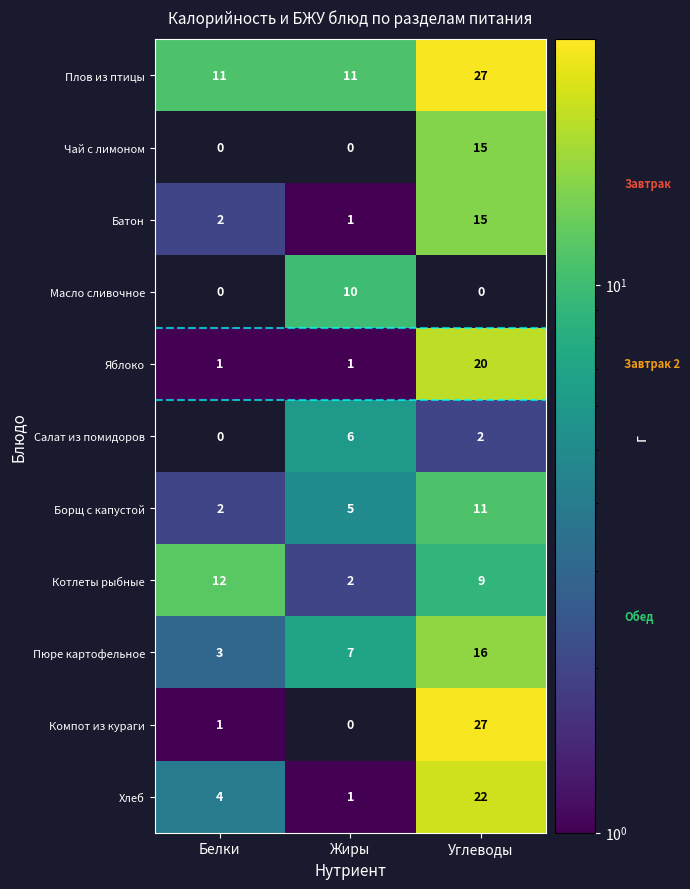

How many data points does each series have?

3